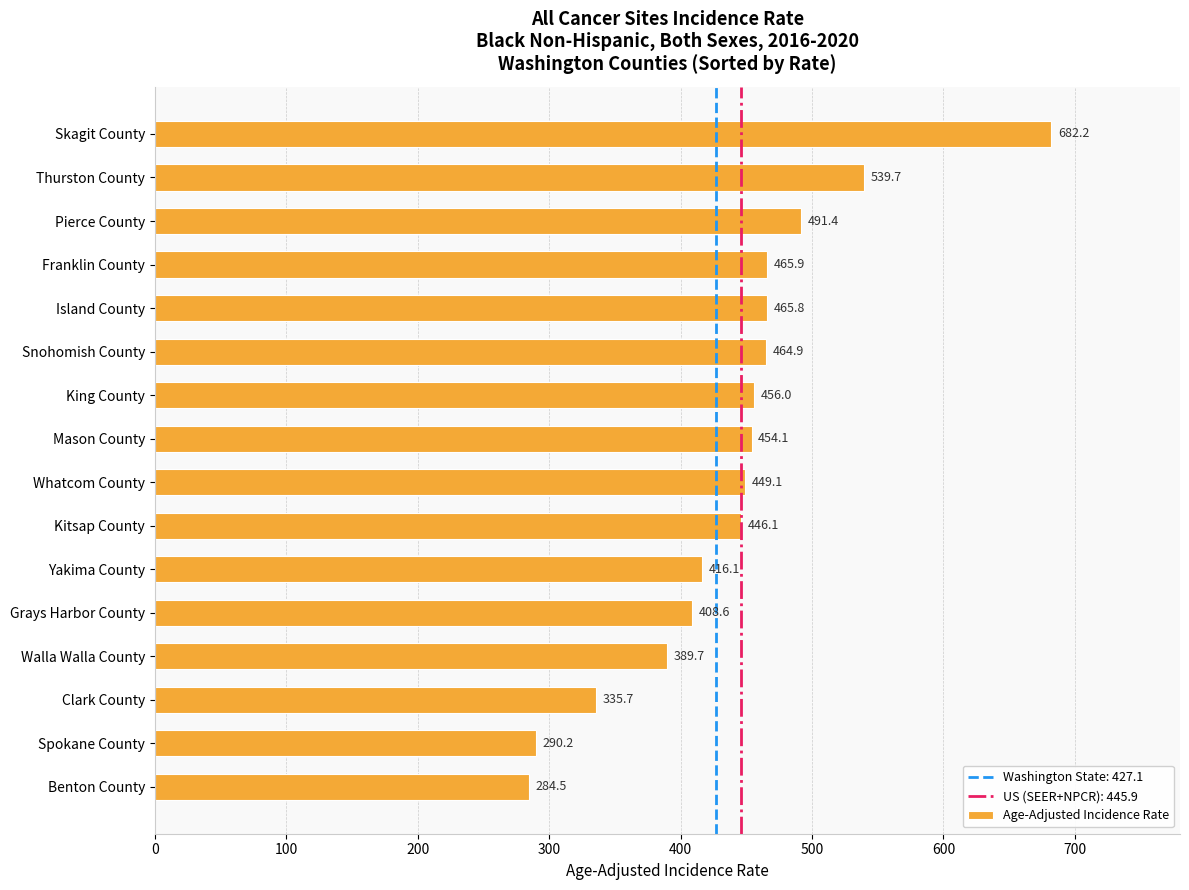

List the labels in order of value, smallest first.

Benton County, Spokane County, Clark County, Walla Walla County, Grays Harbor County, Yakima County, Kitsap County, Whatcom County, Mason County, King County, Snohomish County, Island County, Franklin County, Pierce County, Thurston County, Skagit County